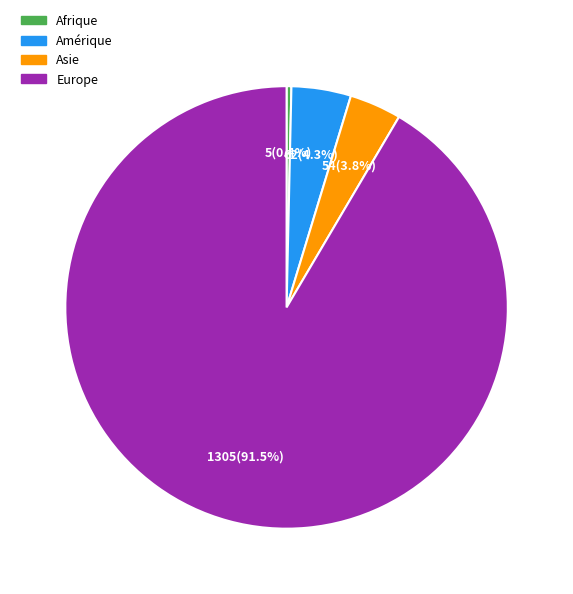

The Amérique slice represents 4% of the pie. True or false?

True